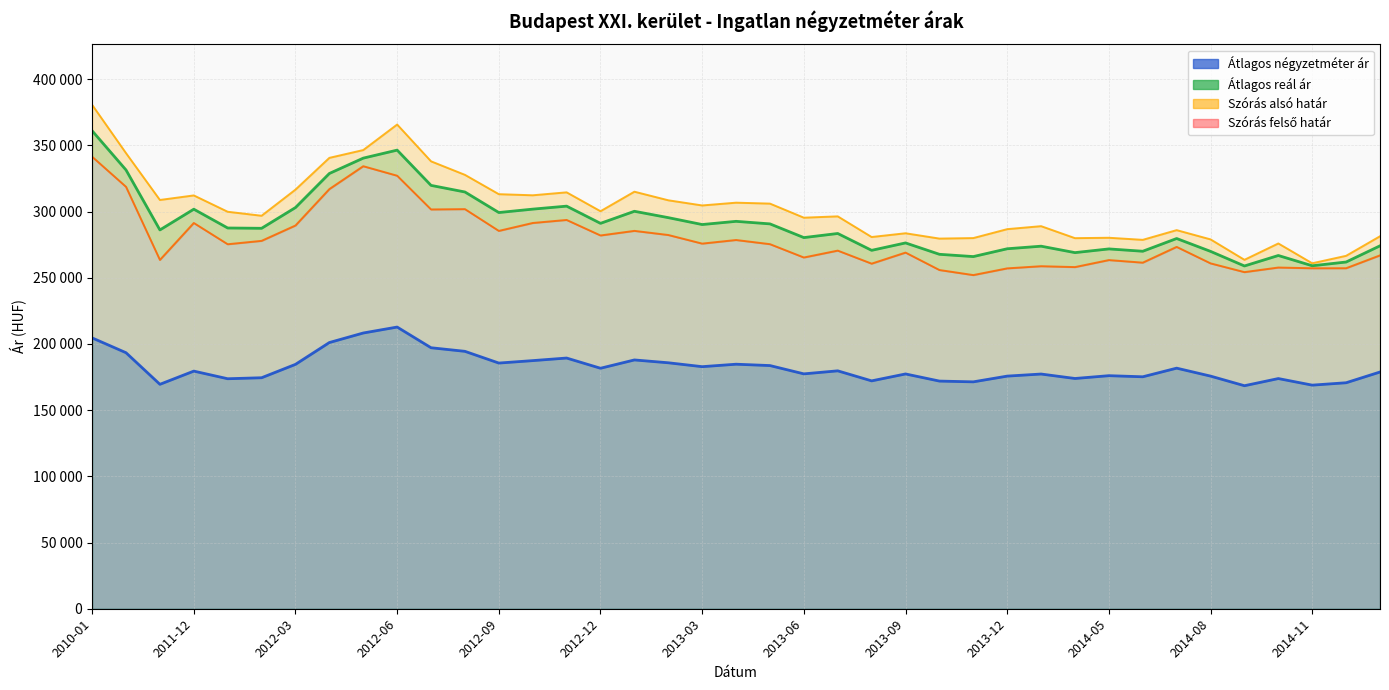

What is the difference between the Szórás alsó határ values at 2013-08 and 2014-01?

1933